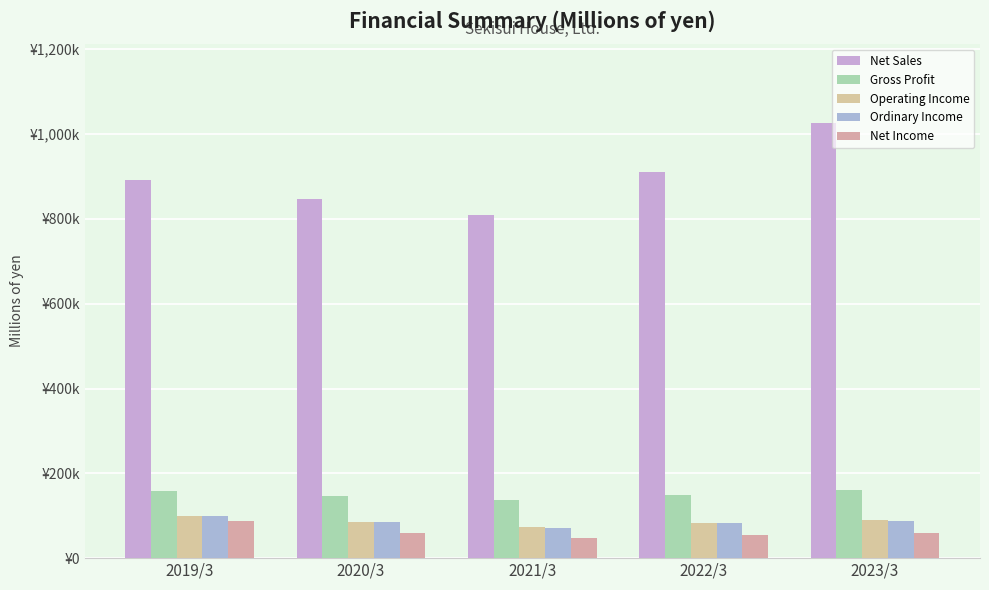

At which category is the sum across all series the highest?

2023/3